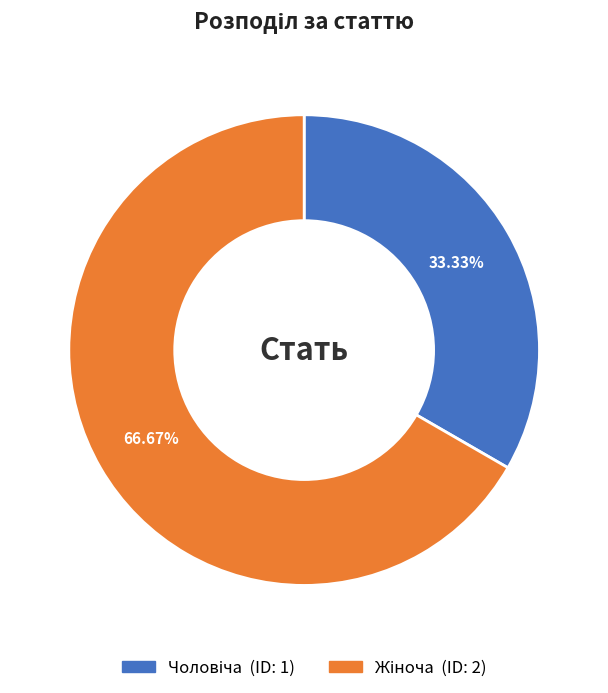

Does any single category account for the majority?

Yes